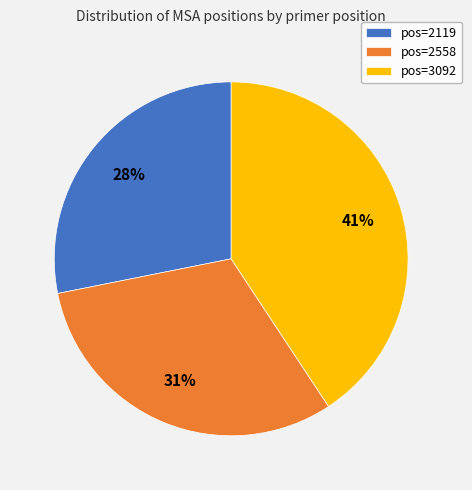

Is it true that pos=2119 is 28% of the pie?

True